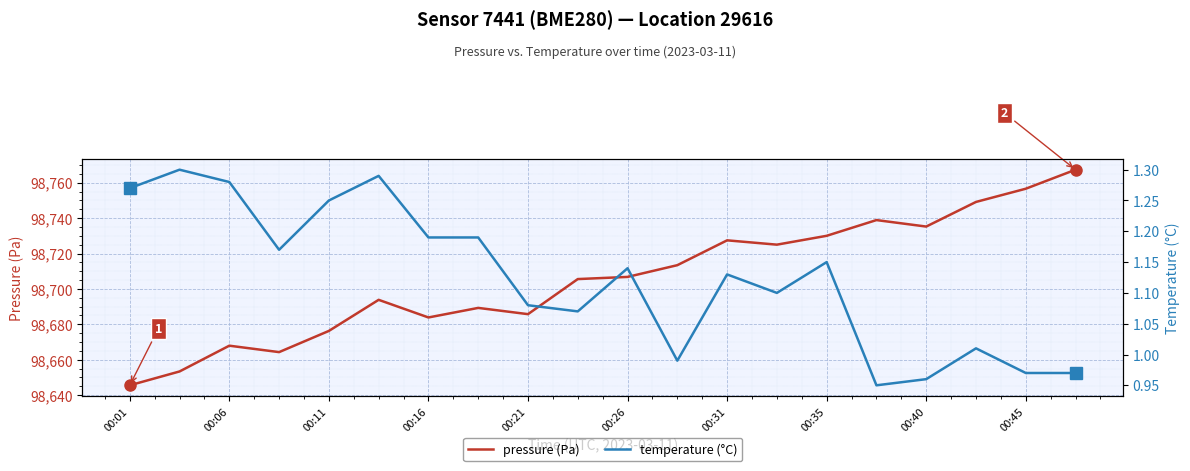

How many values in the pressure (Pa) series exceed 98706?

10